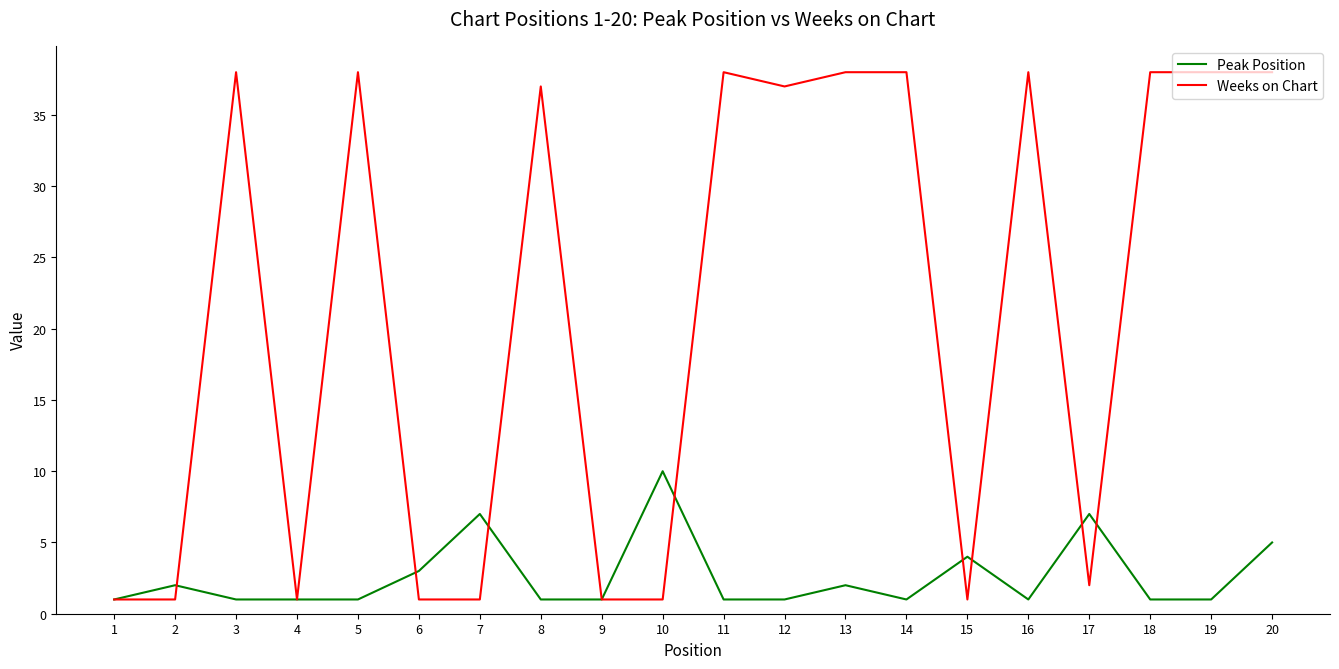

Is this an area chart (filled region under the line)?

No